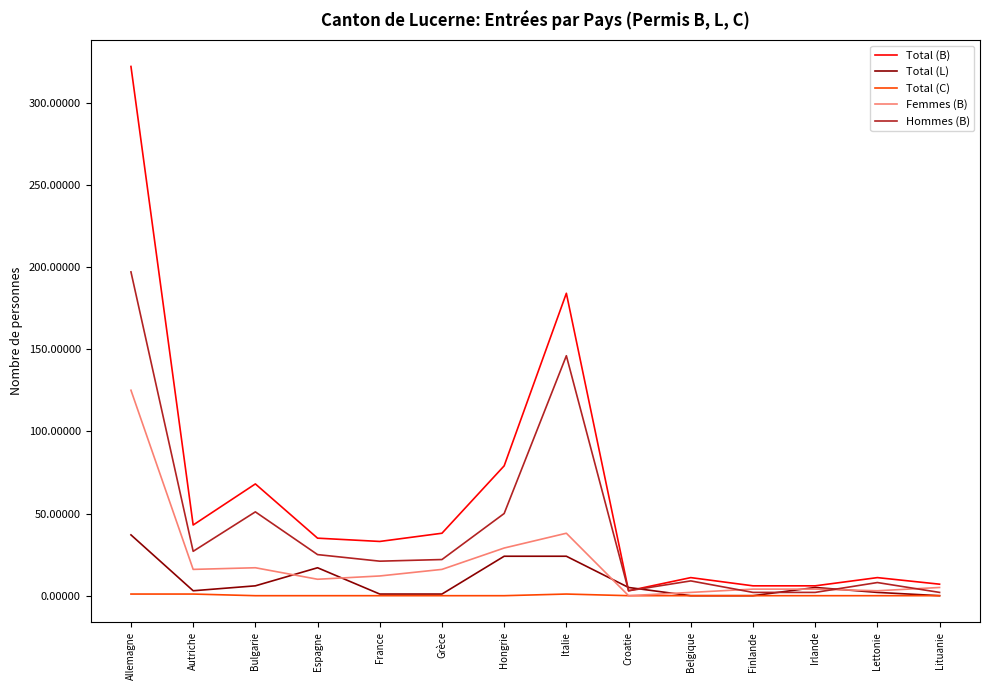

True or false: Total (L) has more than 1 interior local peaks.

True